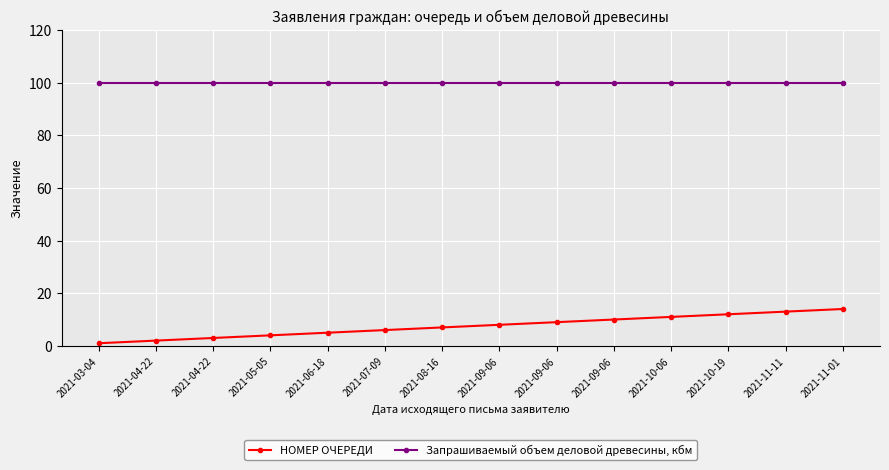

True or false: НОМЕР ОЧЕРЕДИ and Запрашиваемый объем деловой древесины, кбм cross at least once.

False